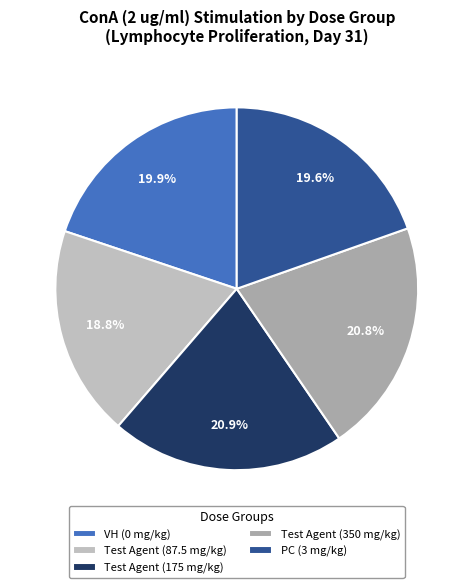

Which slice is the largest?

Test Agent (175 mg/kg)